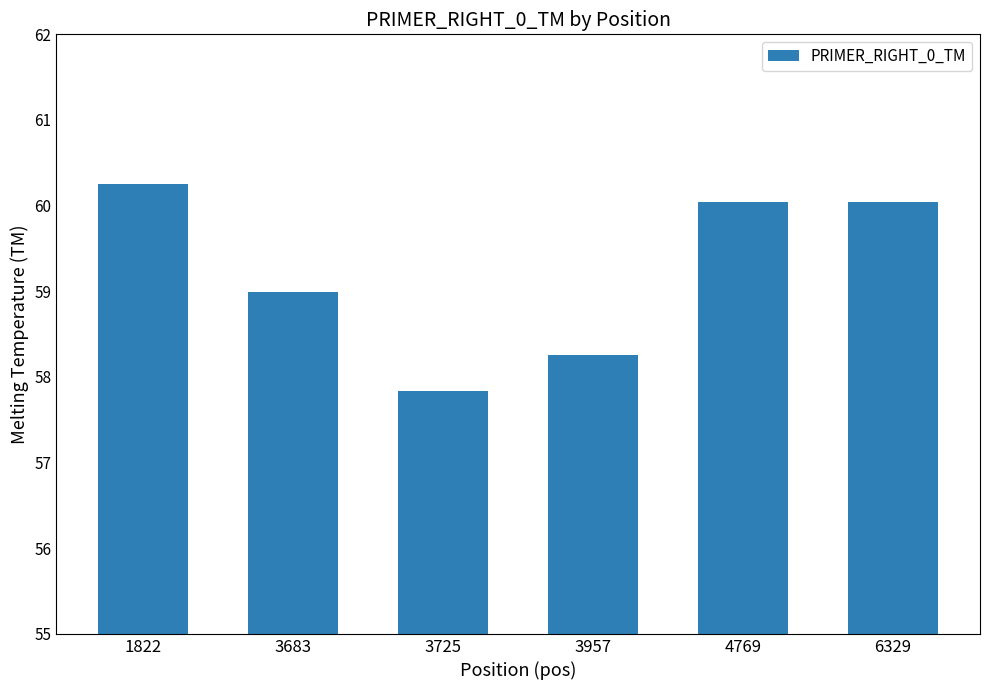

What is the difference between the values at 3725 and 4769?

2.2